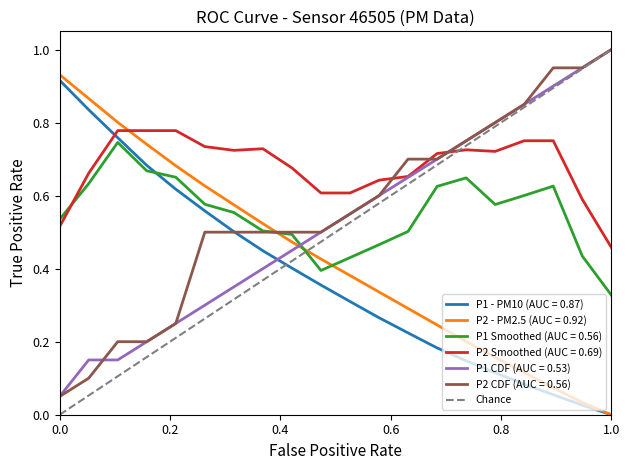

At which label does P1 CDF (AUC = 0.53) reach its peak?

1.0